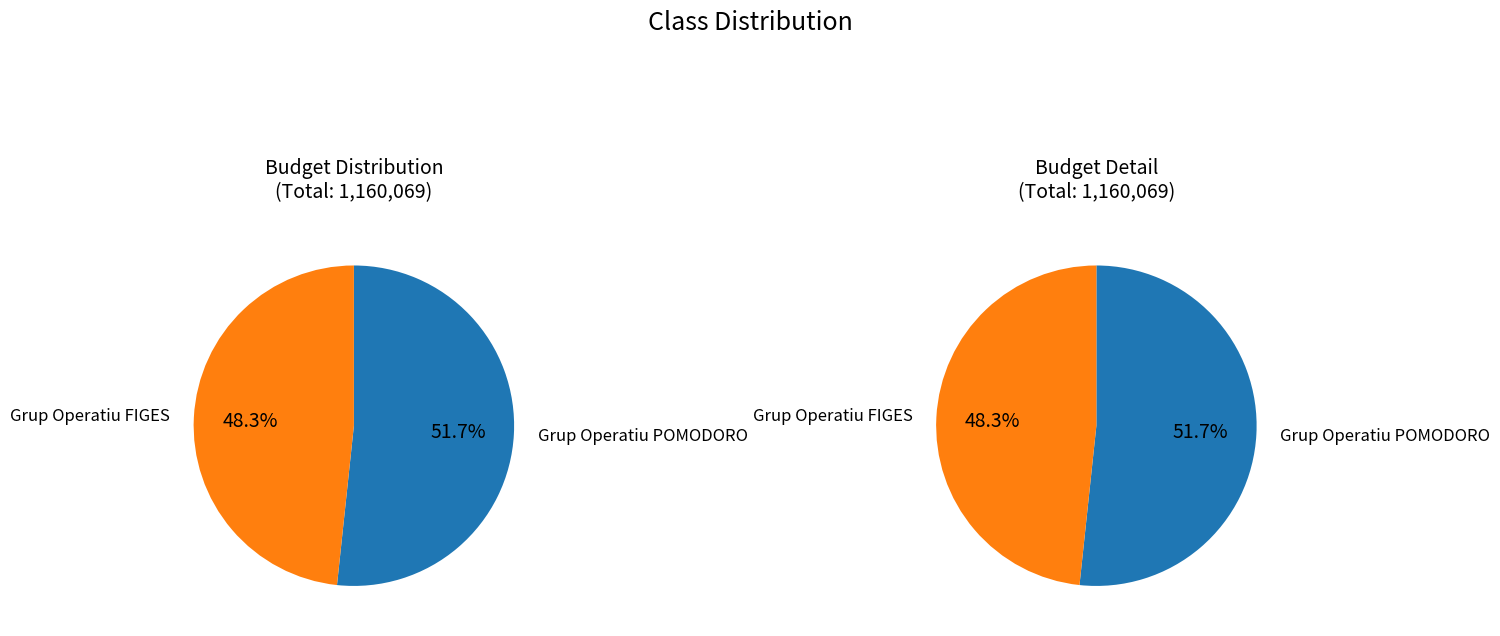

The Grup Operatiu FIGES slice represents 58% of the pie. True or false?

False